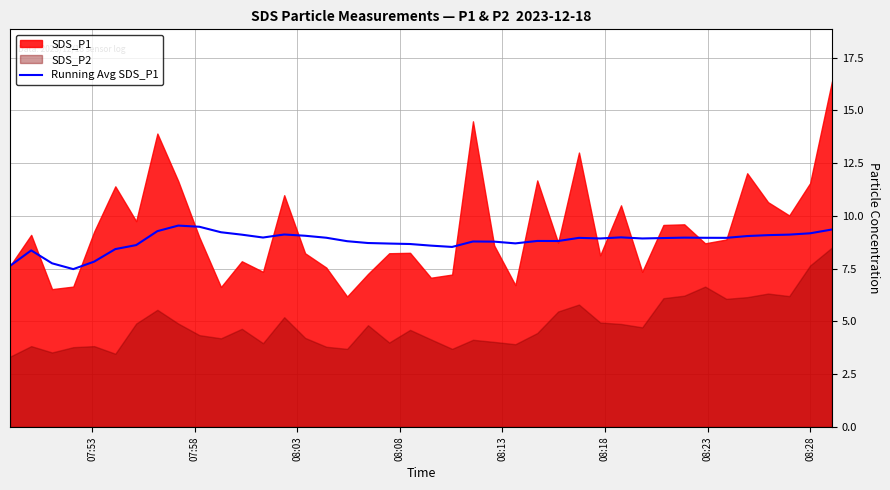

True or false: the data has more than 2 interior local peaks.

True